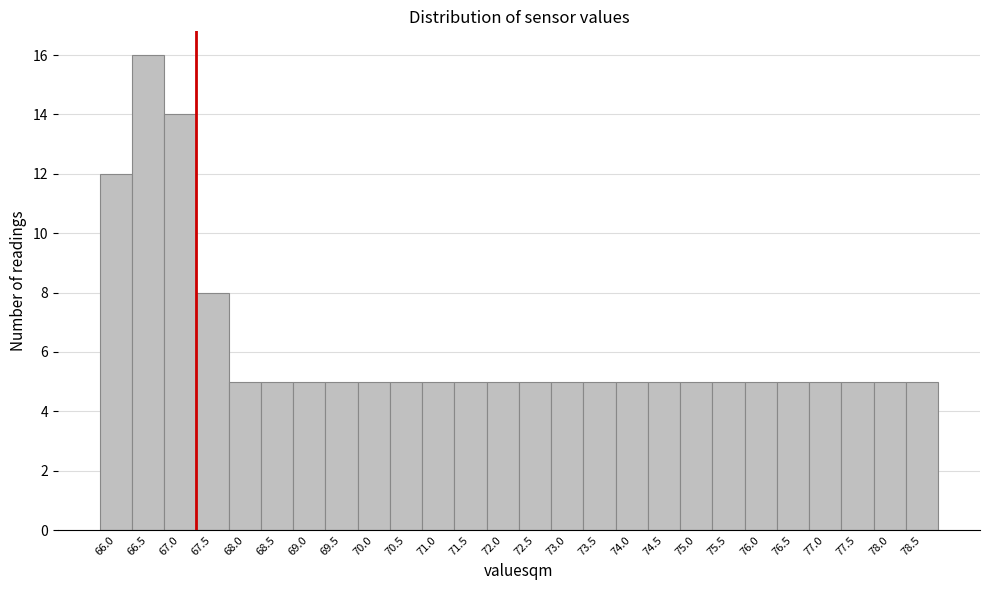

Reading left to right, extract all data points from this chart.

12	16	14	8	5	5	5	5	5	5	5	5	5	5	5	5	5	5	5	5	5	5	5	5	5	5